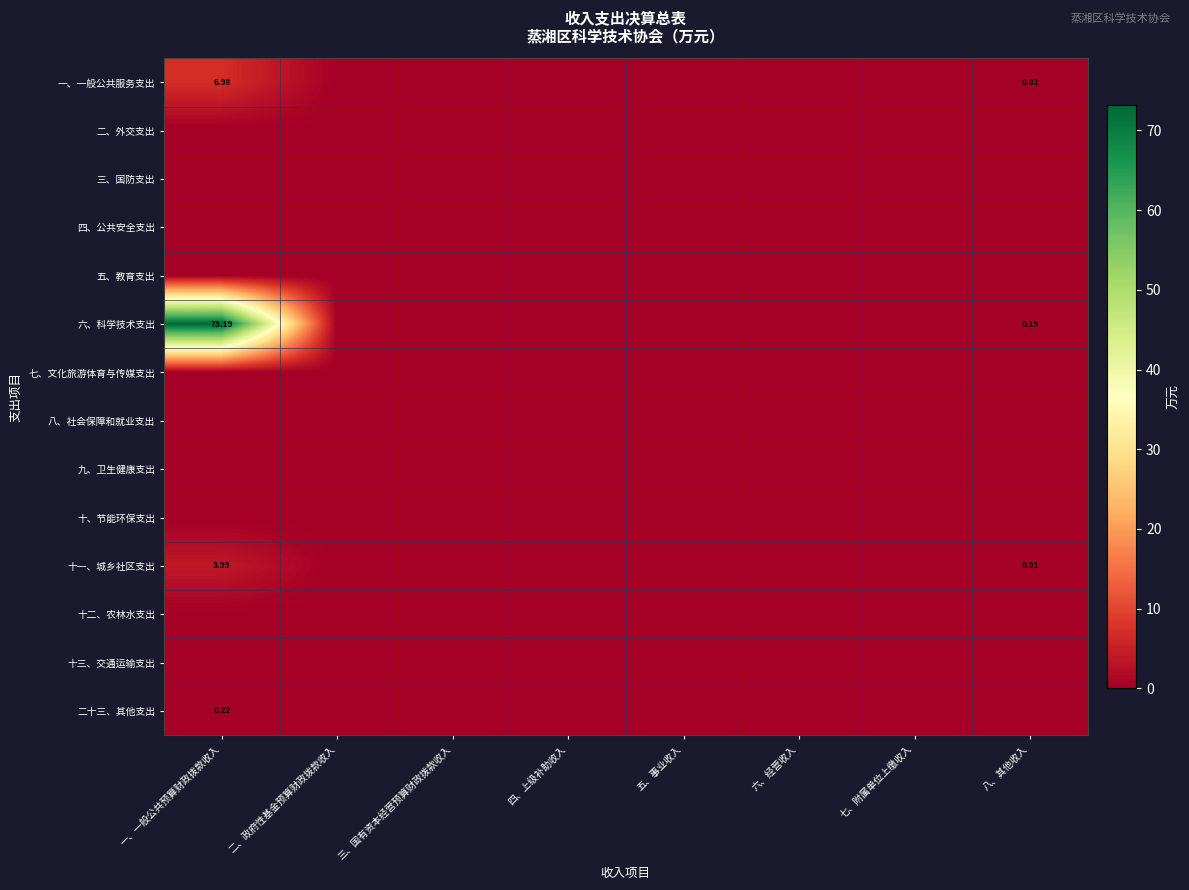

At which category is the sum across all series the highest?

一、一般公共预算财政拨款收入